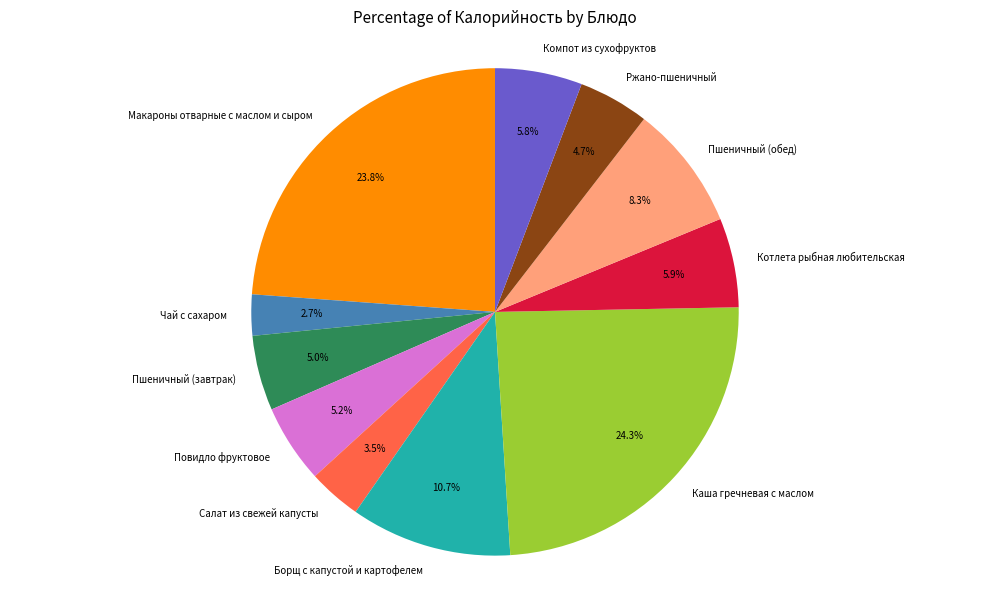

How many slices are in this pie chart?

11